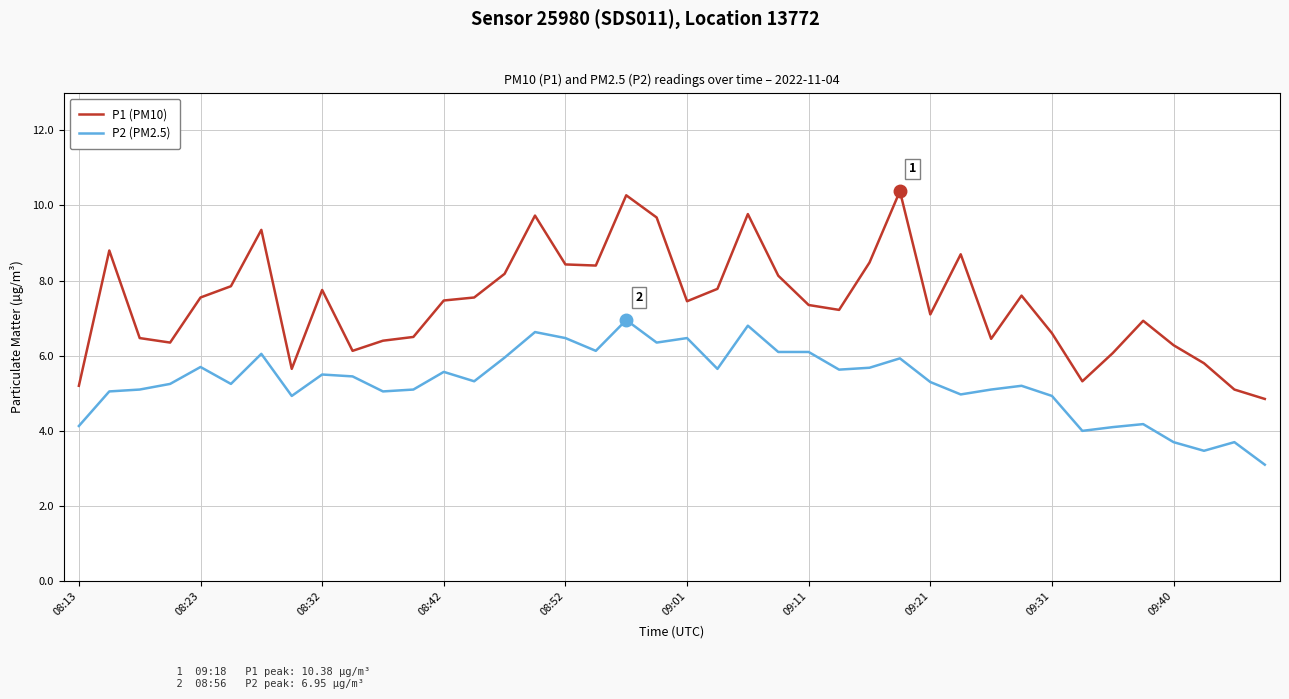

True or false: P1 (PM10) and P2 (PM2.5) cross at least once.

False